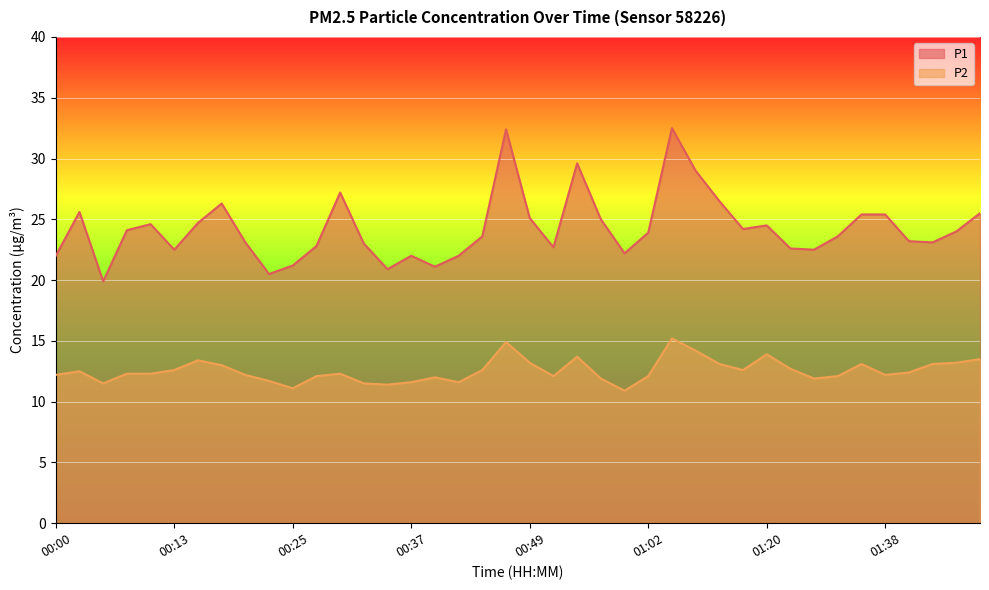

Which series changed the most between 00:10 and 01:33?

P1